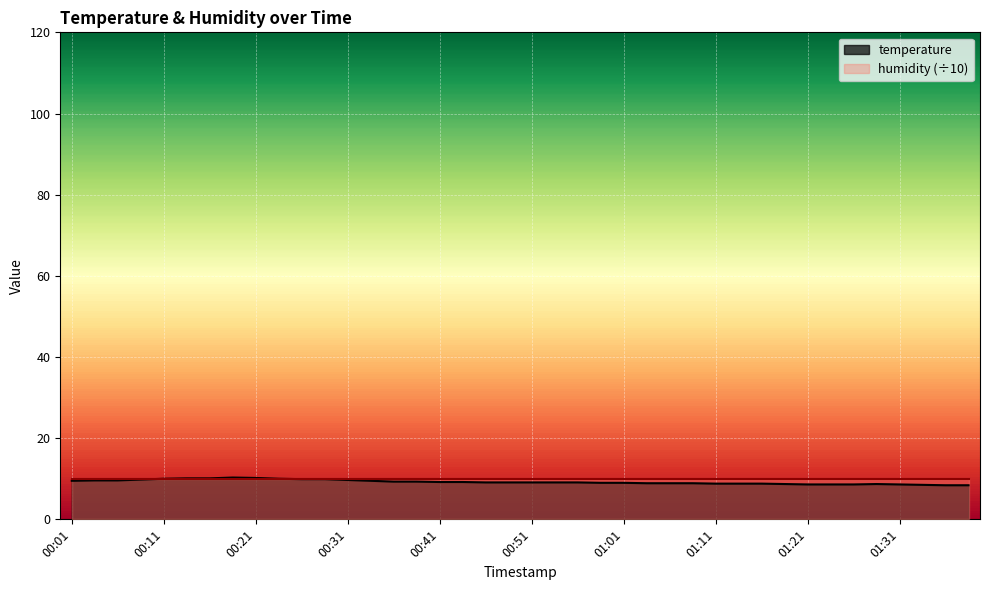

What is the difference between the values at 00:14 and 00:26?

0.2